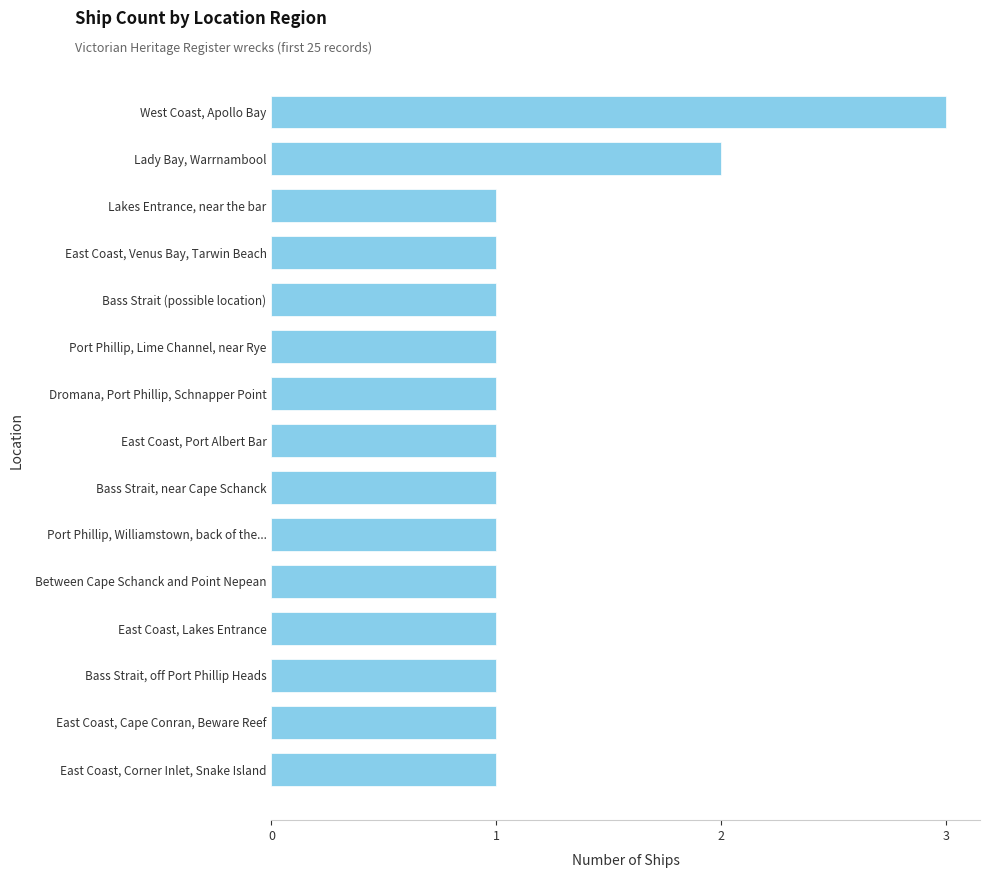

The chart shows a value of 1 at Bass Strait, off Port Phillip Heads. True or false?

True